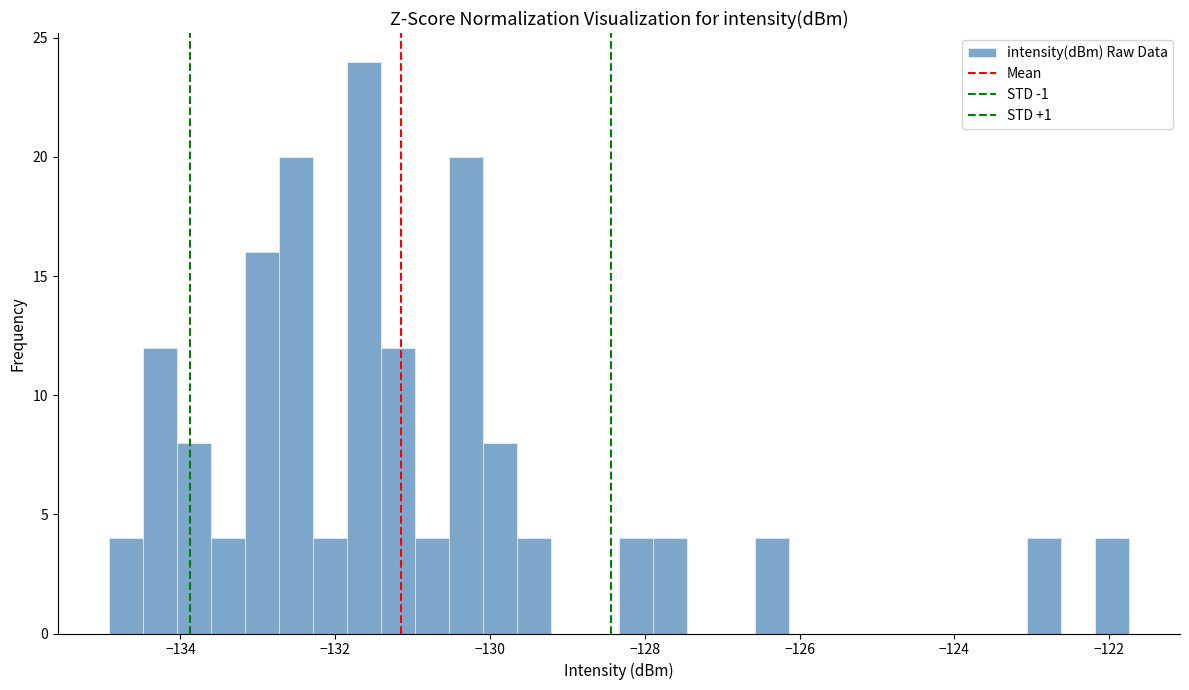

Around what value on the x-axis is the tallest bar? Give the approximate position of its centre, as read against the axis.

-131.6